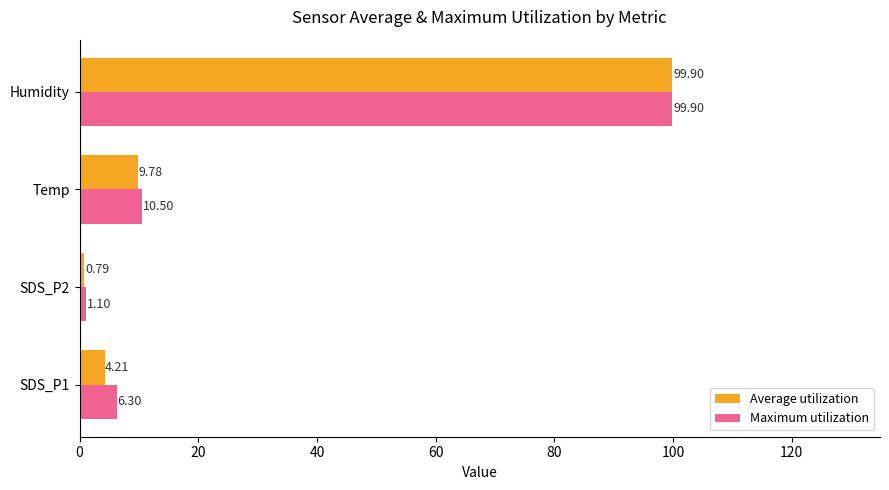

What is the difference between the highest and lowest values at SDS_P2?

0.3